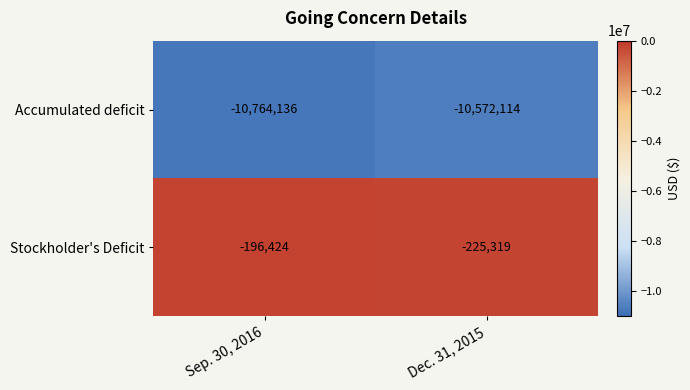

List the series in order of their overall mean, highest first.

Stockholder's Deficit, Accumulated deficit